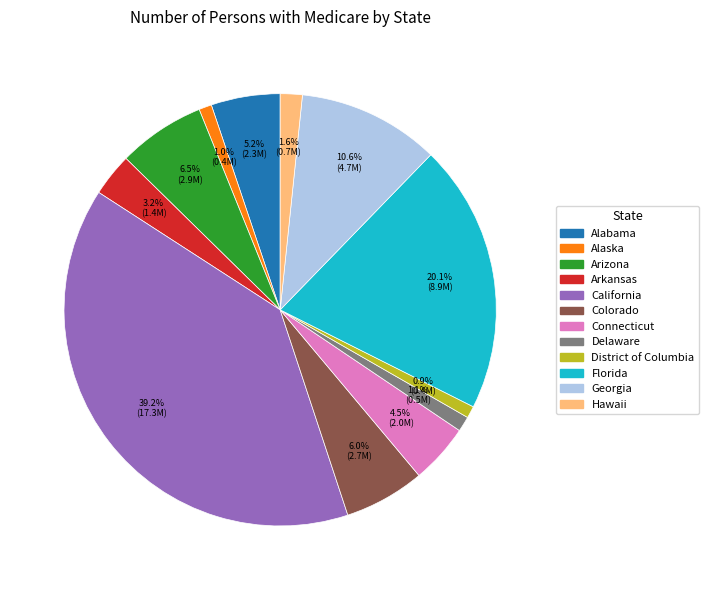

Approximately how many times larger is the value at Colorado compared to Georgia?

0.6